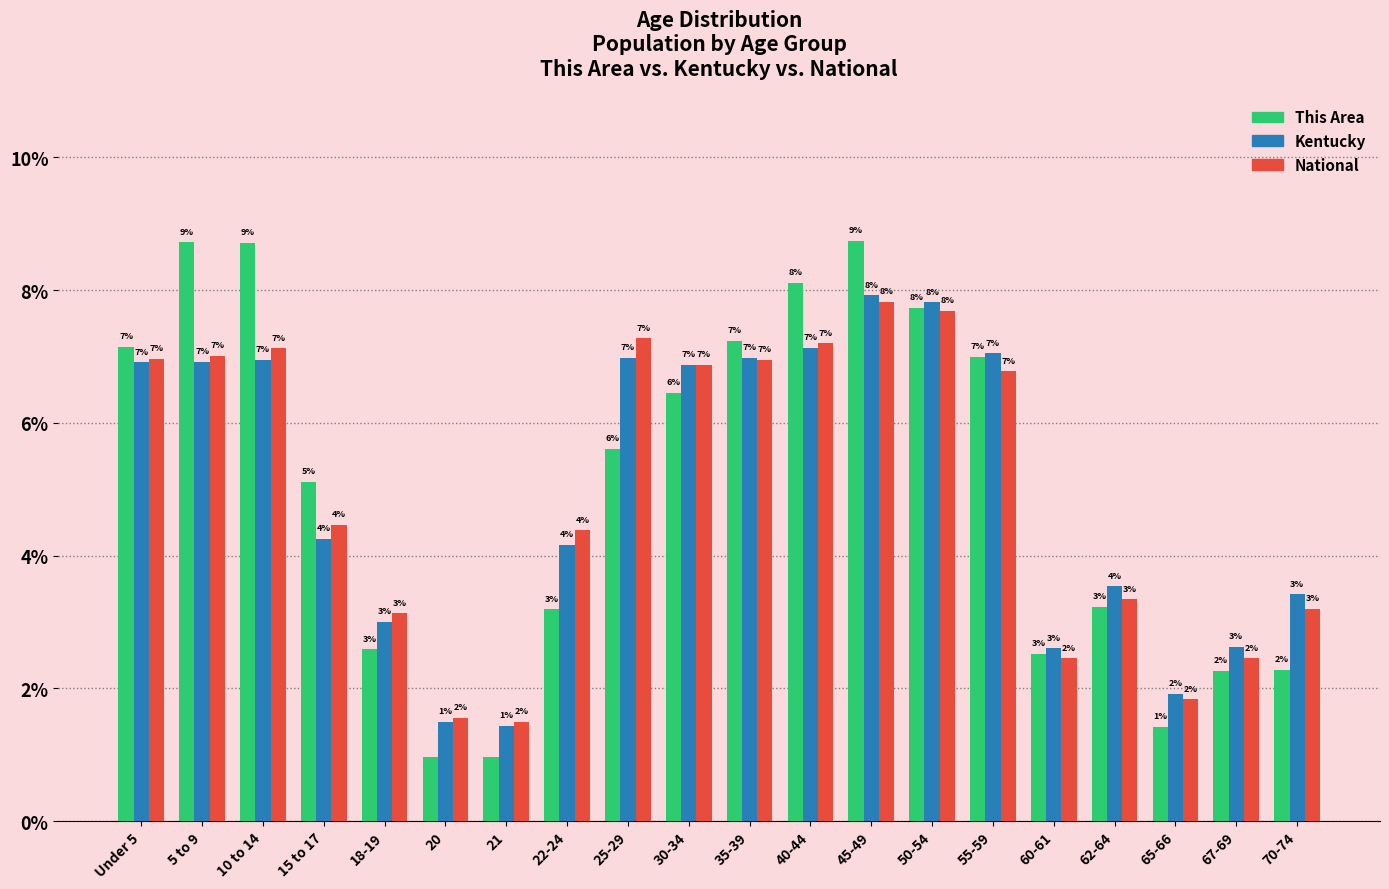

Which series has the widest spread of values?

This Area